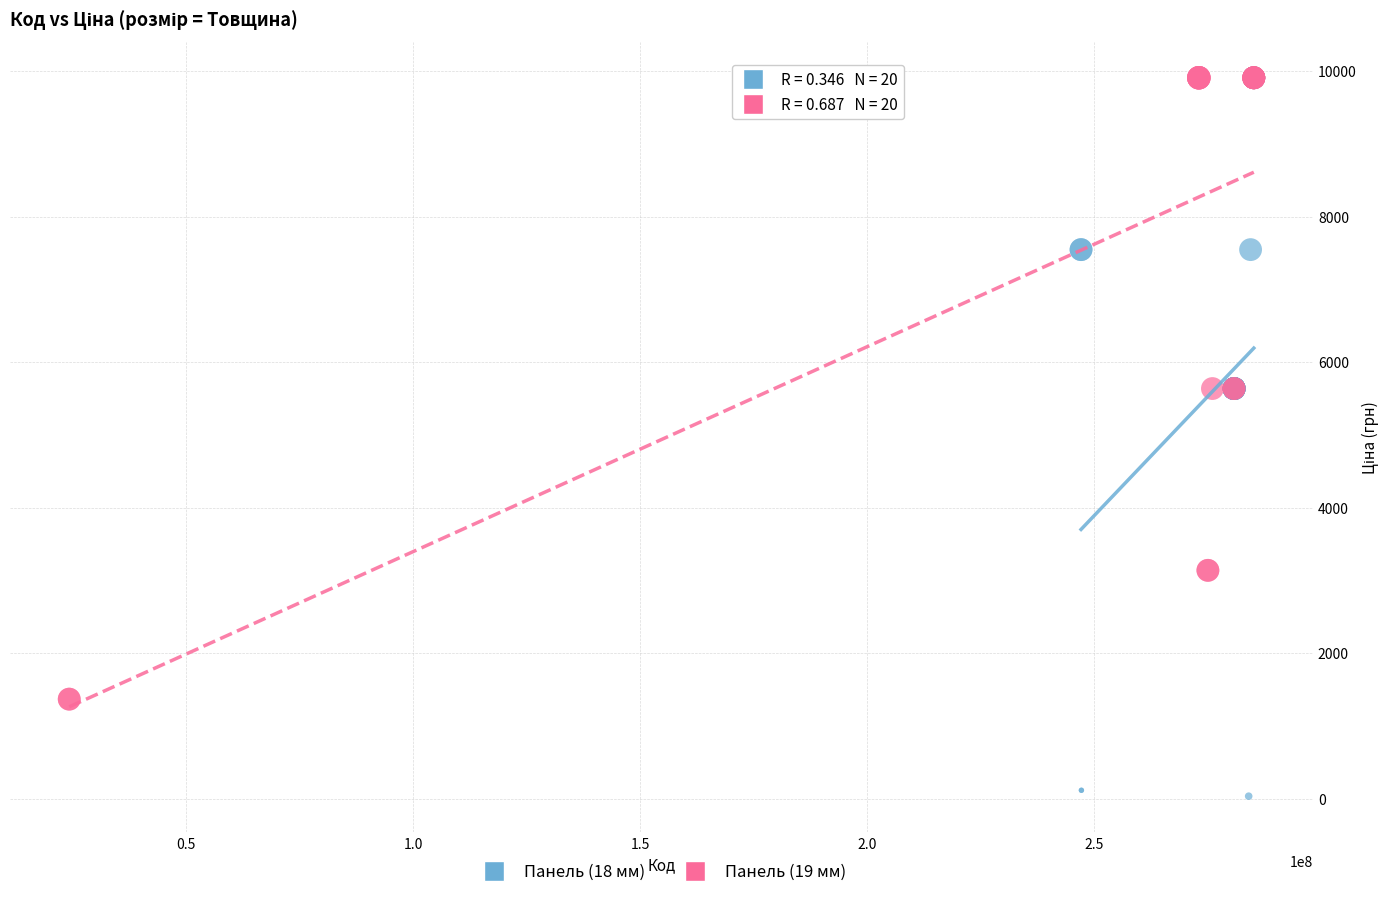

Which series has the widest spread of Y values?

Панель (18 мм)